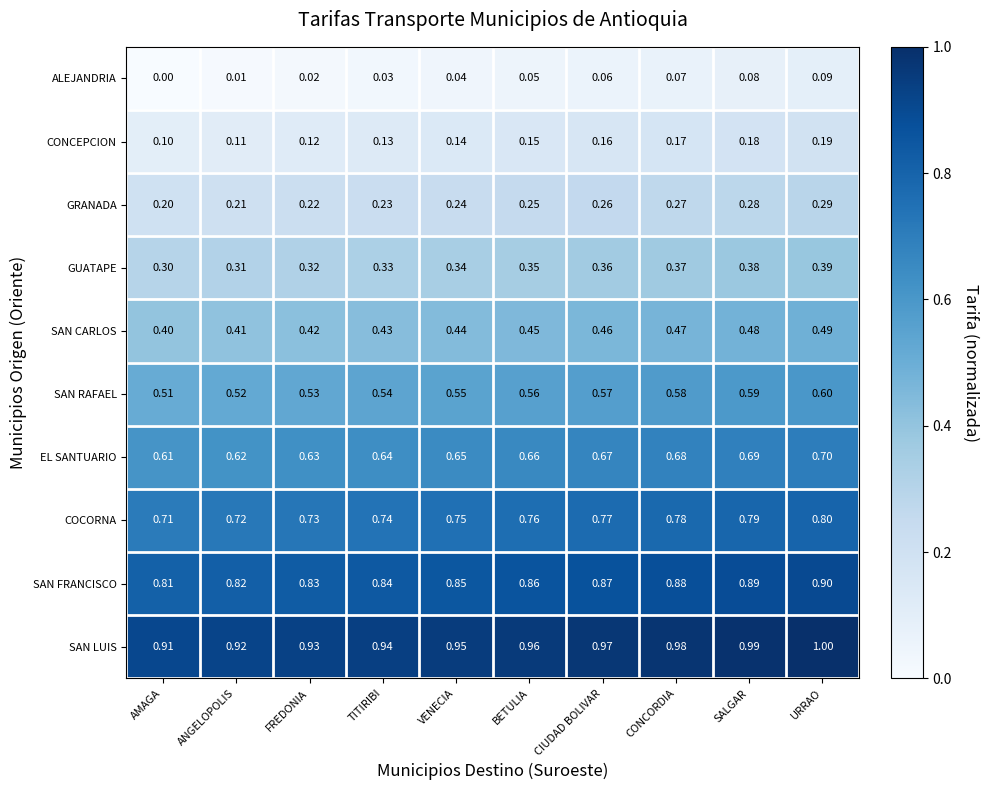

Rank the series at URRAO from lowest to highest value.

ALEJANDRIA, CONCEPCION, GRANADA, GUATAPE, SAN CARLOS, SAN RAFAEL, EL SANTUARIO, COCORNA, SAN FRANCISCO, SAN LUIS